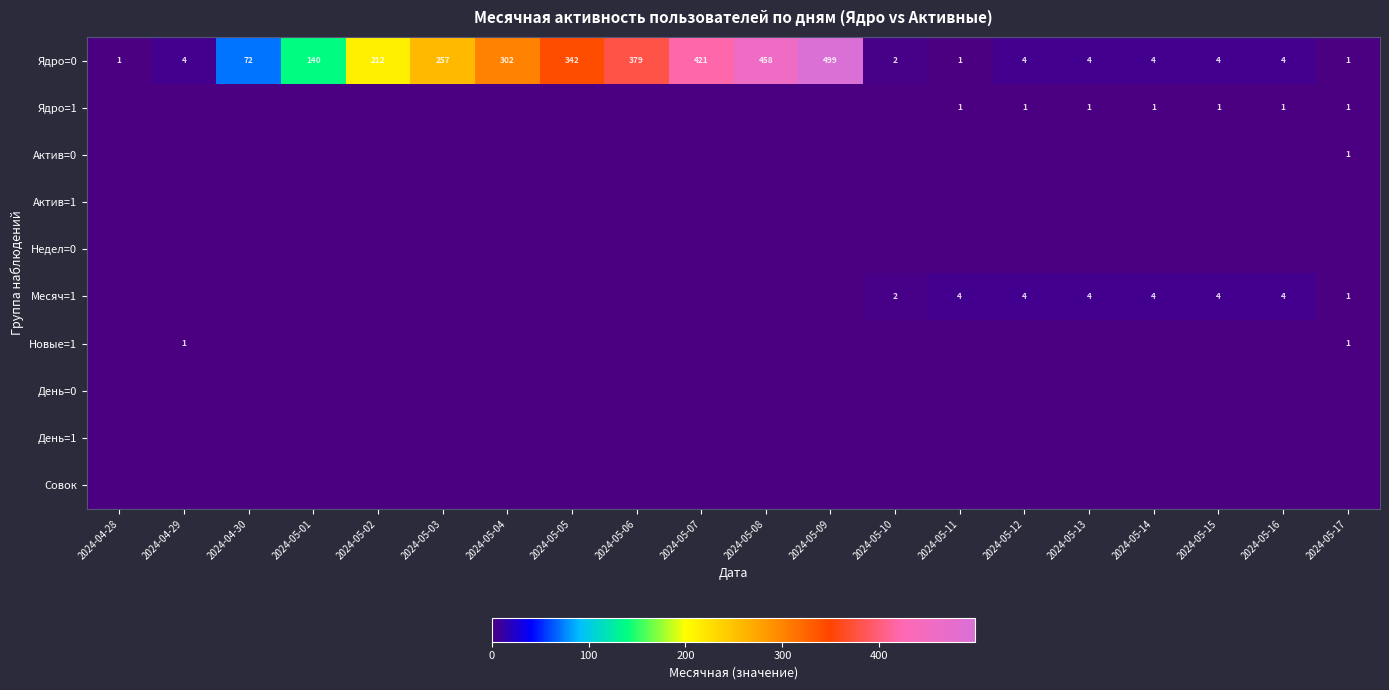

What is the maximum value shown in the chart?

499